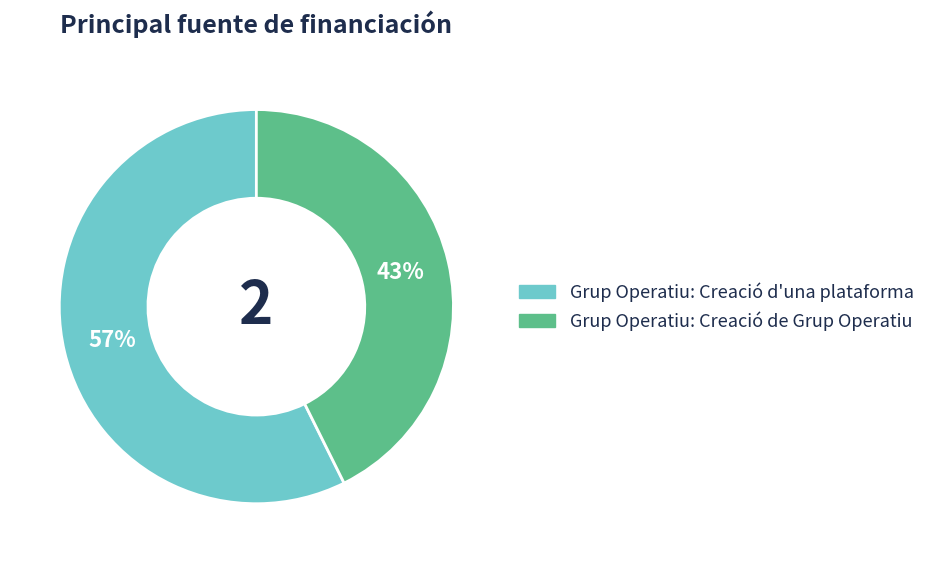

Count the number of slices in the pie.

2